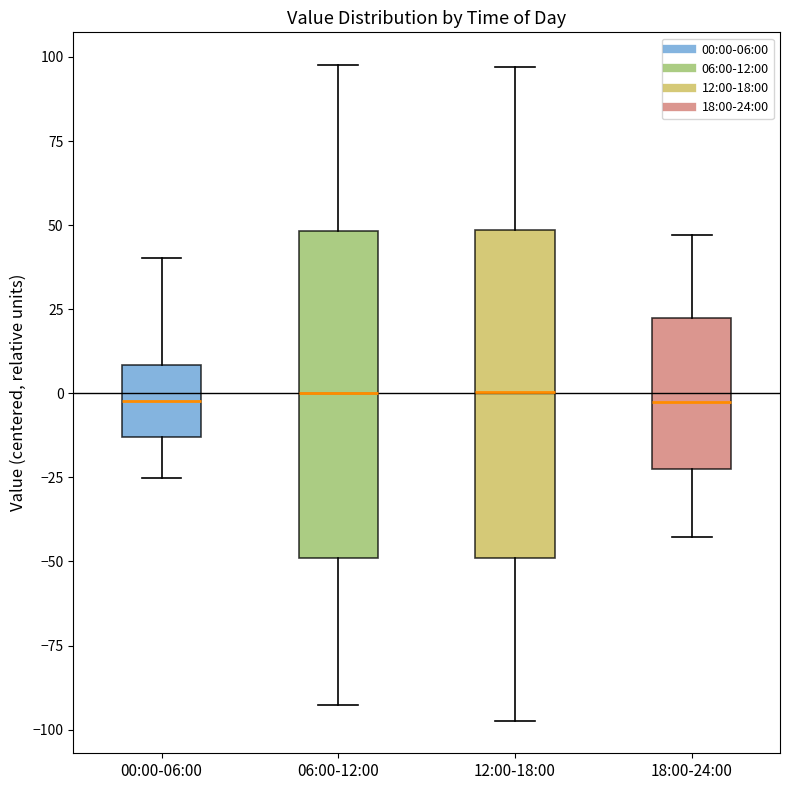

Where is the upper edge of the box for 18:00-24:00 on the y-axis? The values are not printed on the chart, so give them approximately, as read against the axis.

20